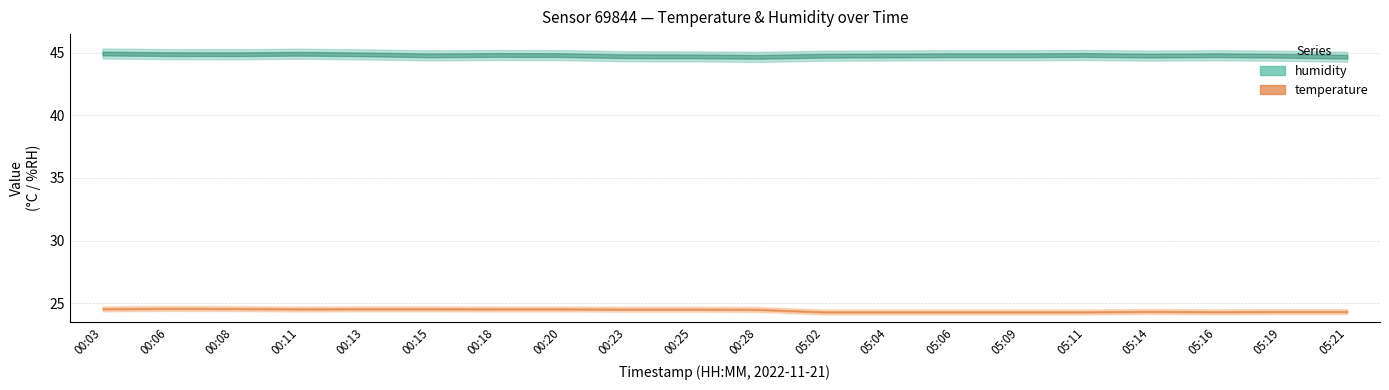

List the labels in order of temperature value, largest first.

00:06, 00:08, 00:03, 00:13, 00:15, 00:11, 00:18, 00:20, 00:23, 00:25, 00:28, 05:14, 05:19, 05:21, 05:16, 05:02, 05:04, 05:06, 05:09, 05:11